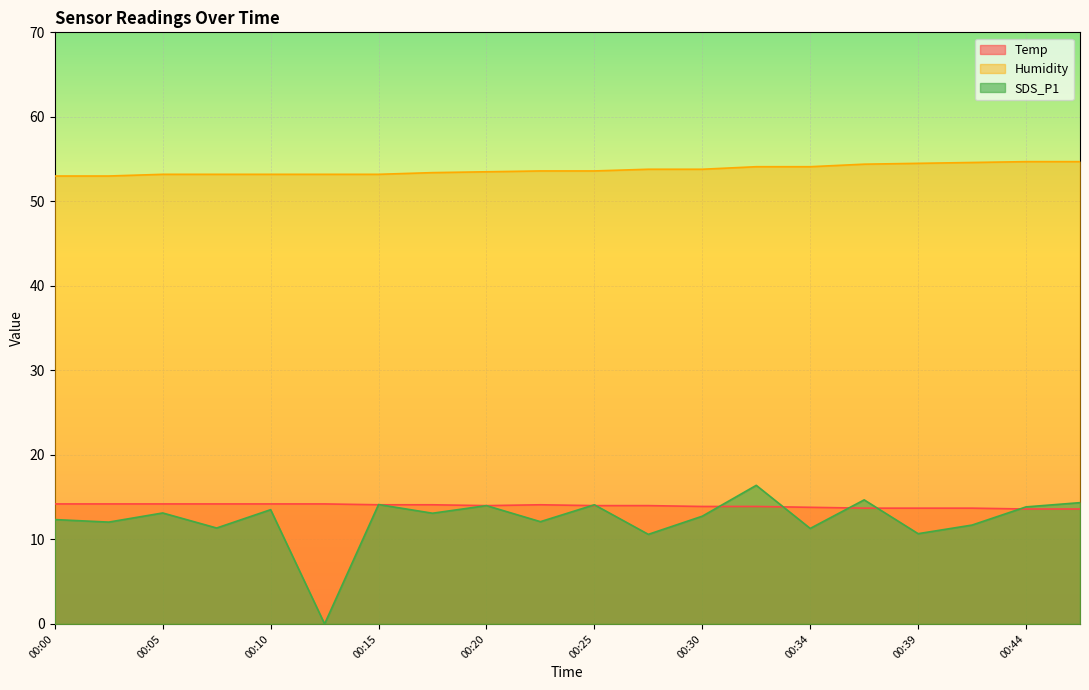

Where is the first local maximum for SDS_P1?

00:05